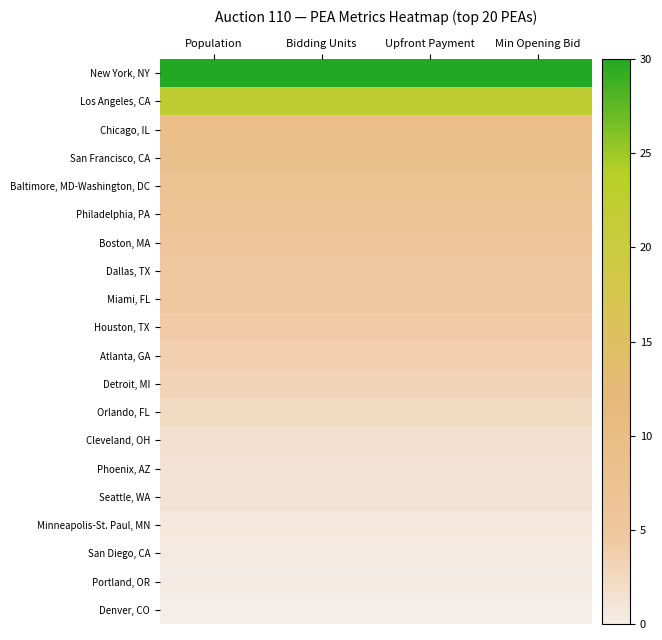

What is the total value across all series at Population?

116.6